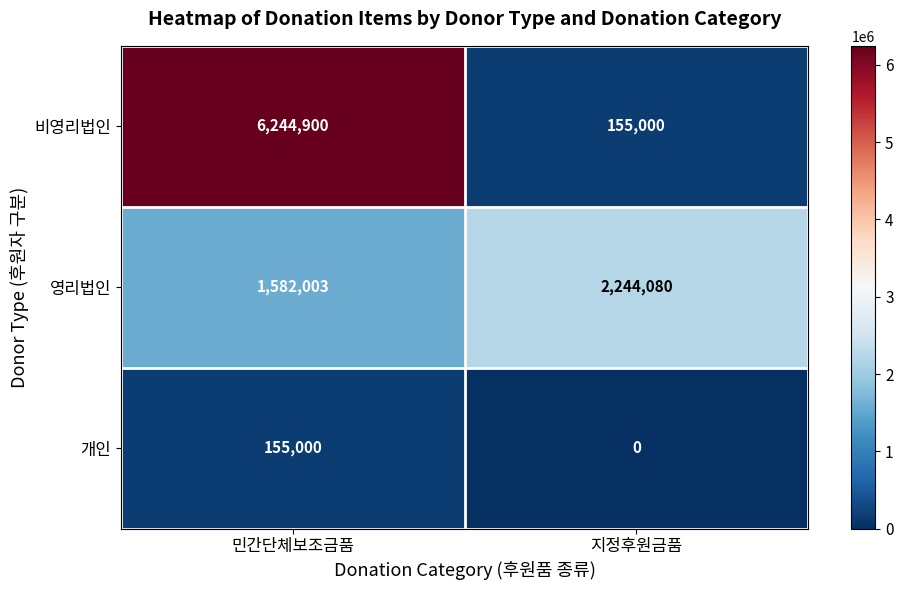

What is the total value across all series at 민간단체보조금품?

7981903